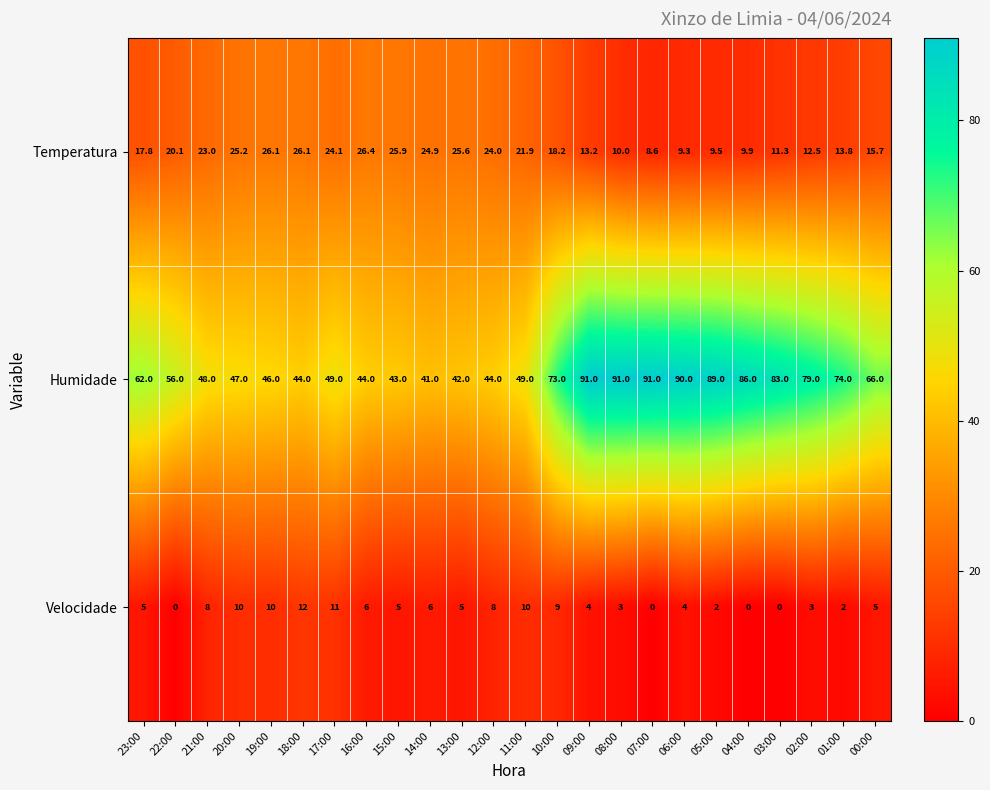

Where is Humidade nearest to the value 66?

00:00